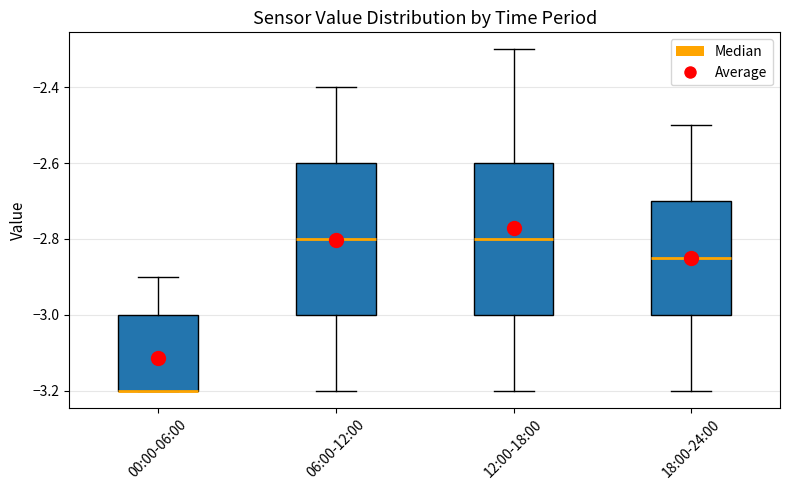

Where does the lower whisker of the box for 12:00-18:00 end on the y-axis? The values are not printed on the chart, so give them approximately, as read against the axis.

-3.20